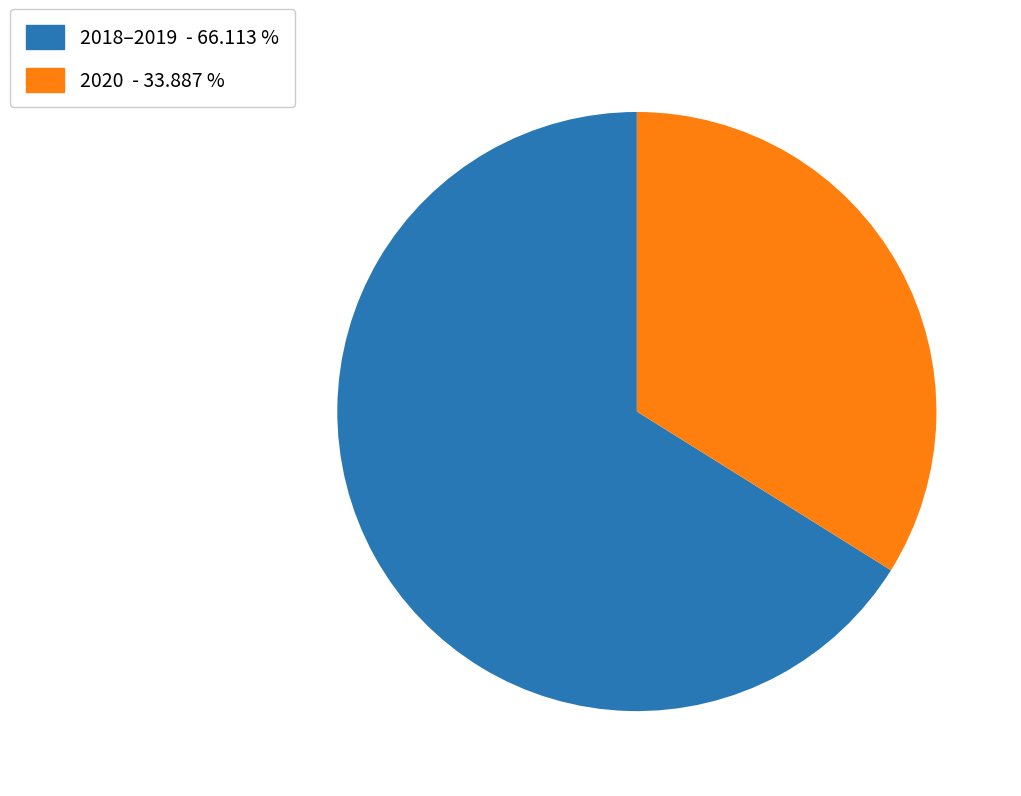

What is the majority slice?

2018–2019 - 66.113 %